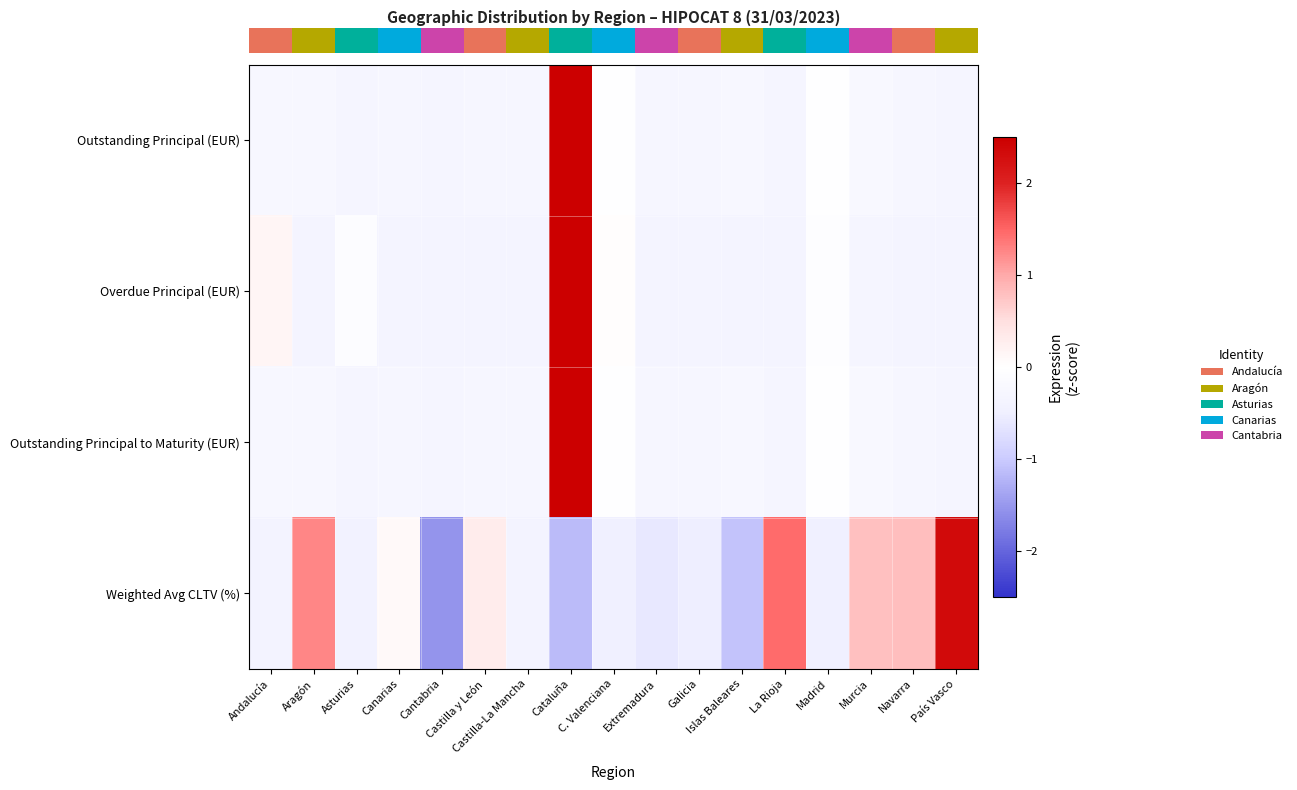

Rank the series at Navarra from lowest to highest value.

row_1, row_0, row_2, row_3